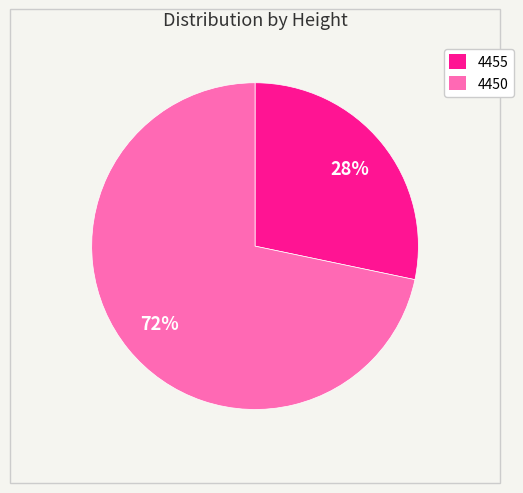

Which slice is the largest?

4450